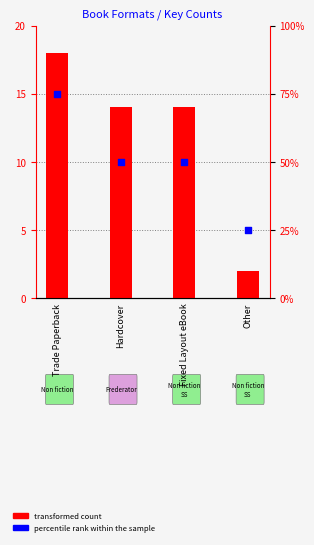

At how many categories does at least one series exceed 61?

1